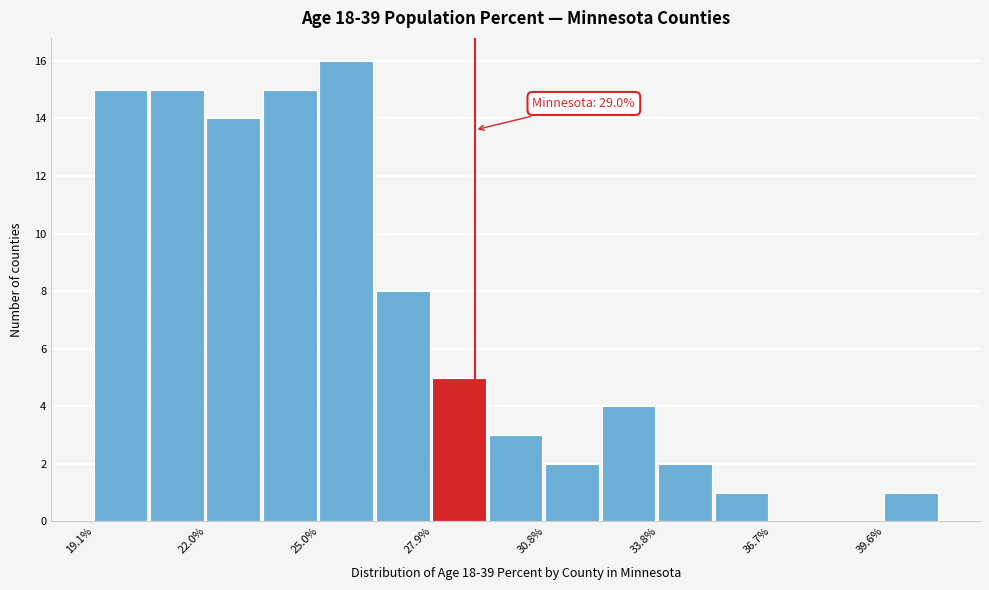

Around what value on the x-axis is the tallest bar? Give the approximate position of its centre, as read against the axis.

25.5